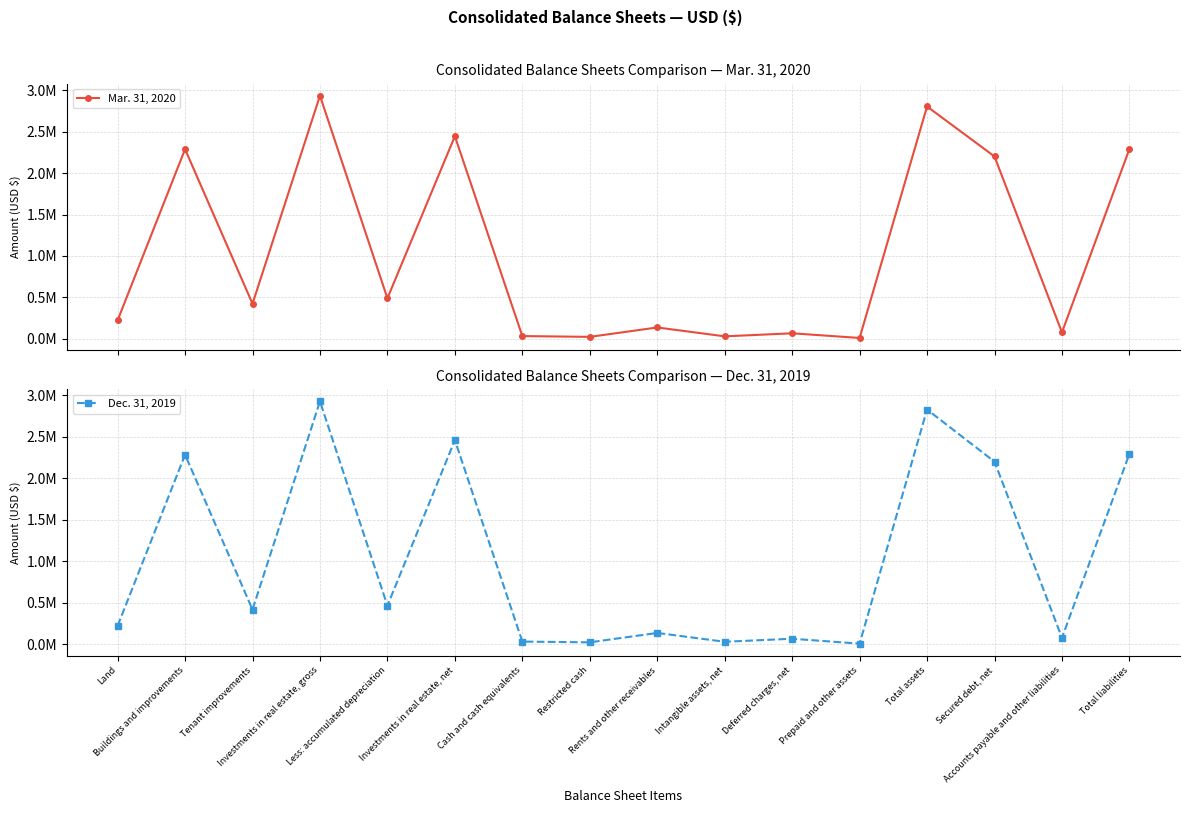

At which category is the sum across all series the highest?

Investments in real estate, gross